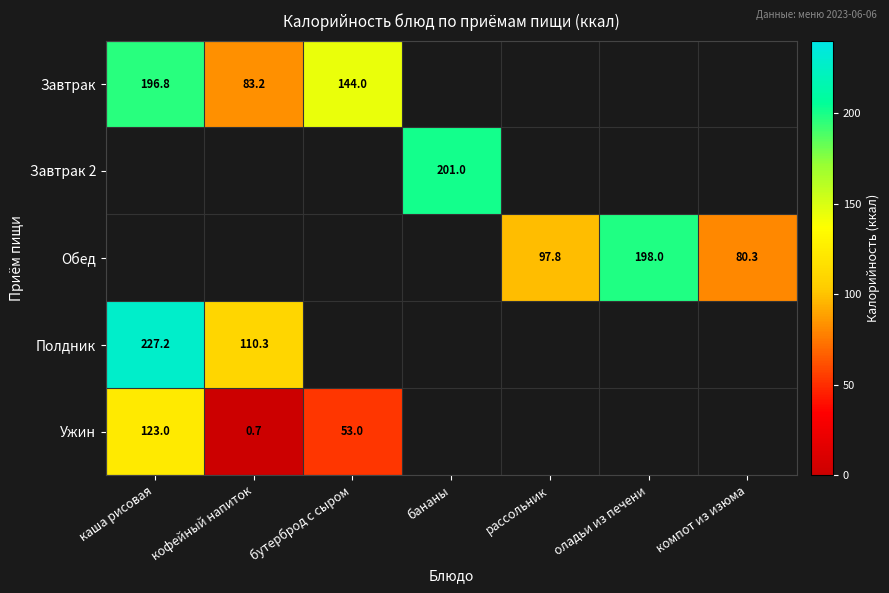

What is the difference between the Завтрак values at бутерброд с сыром and каша рисовая?

52.8